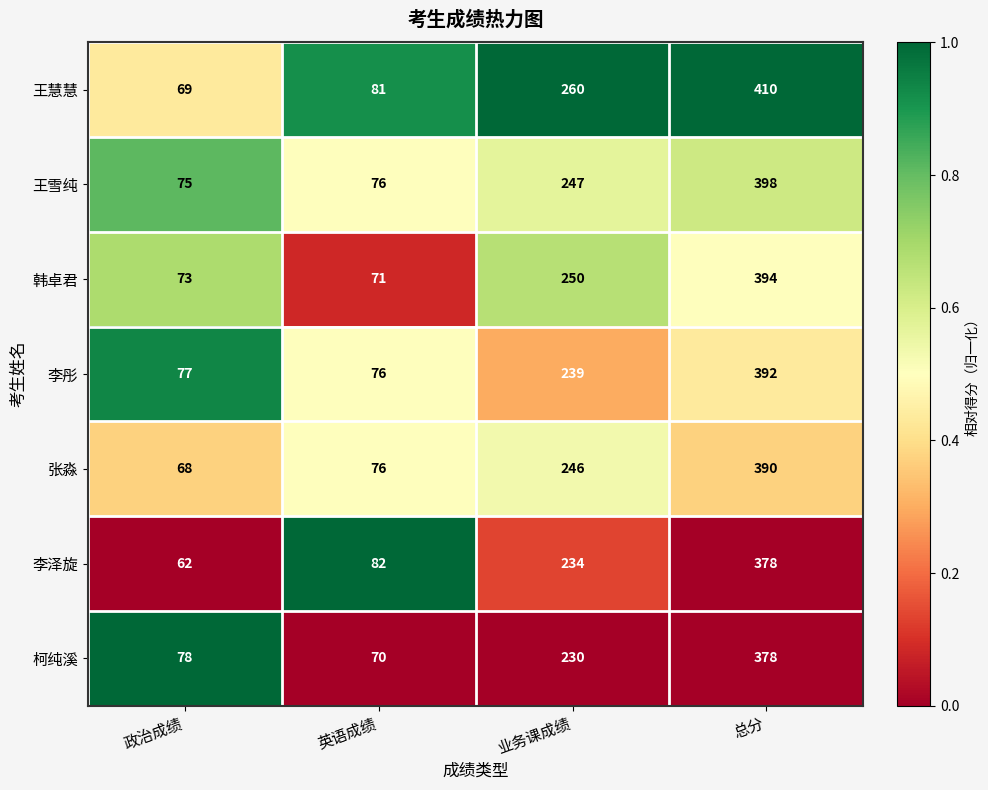

What is the difference between the 李彤 values at 英语成绩 and 业务课成绩?

163